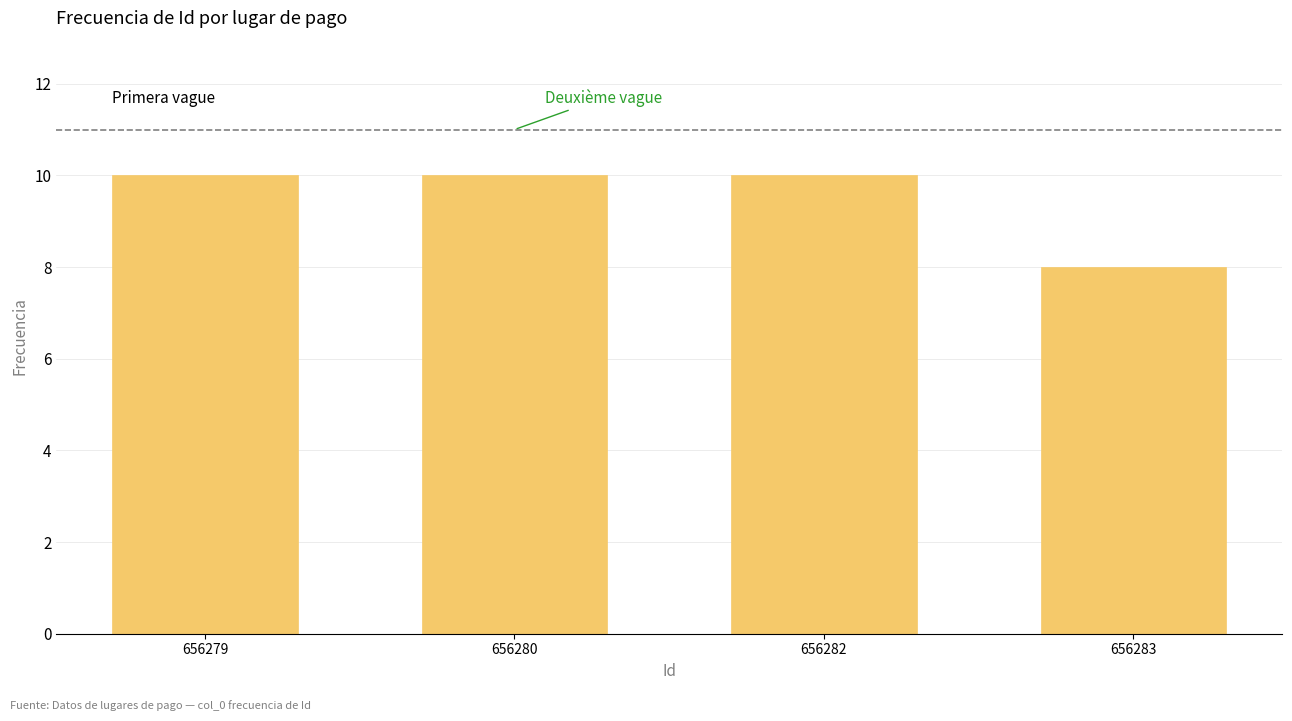

Reading left to right, extract all data points from this chart.

656279=10	656280=10	656282=10	656283=8